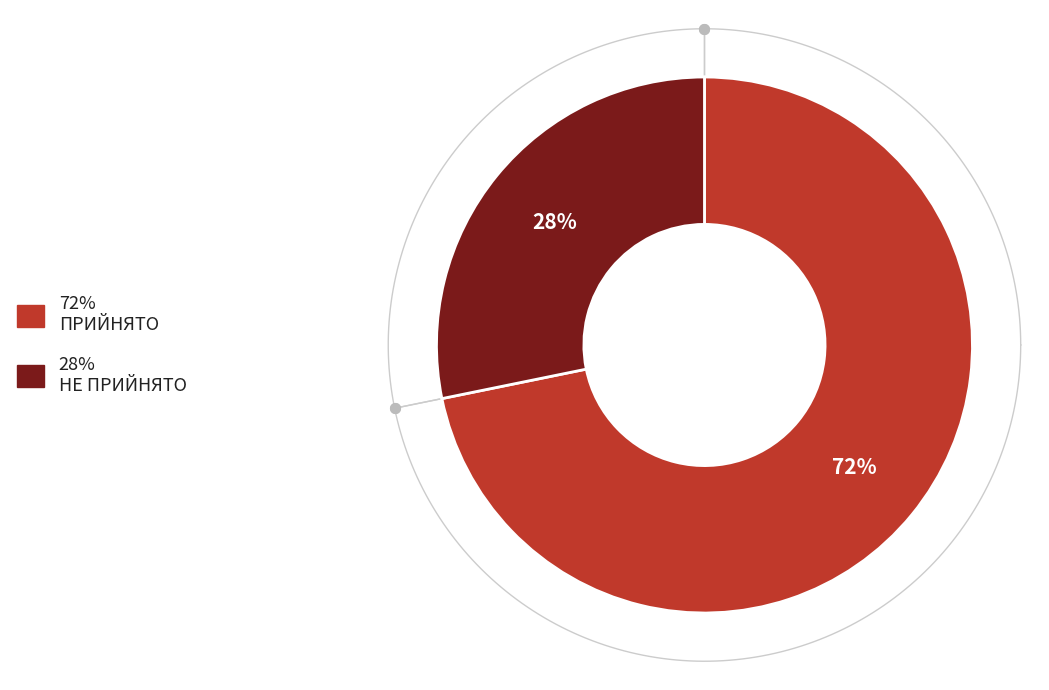

To the nearest percent, what portion does ПРИЙНЯТО represent?

72%